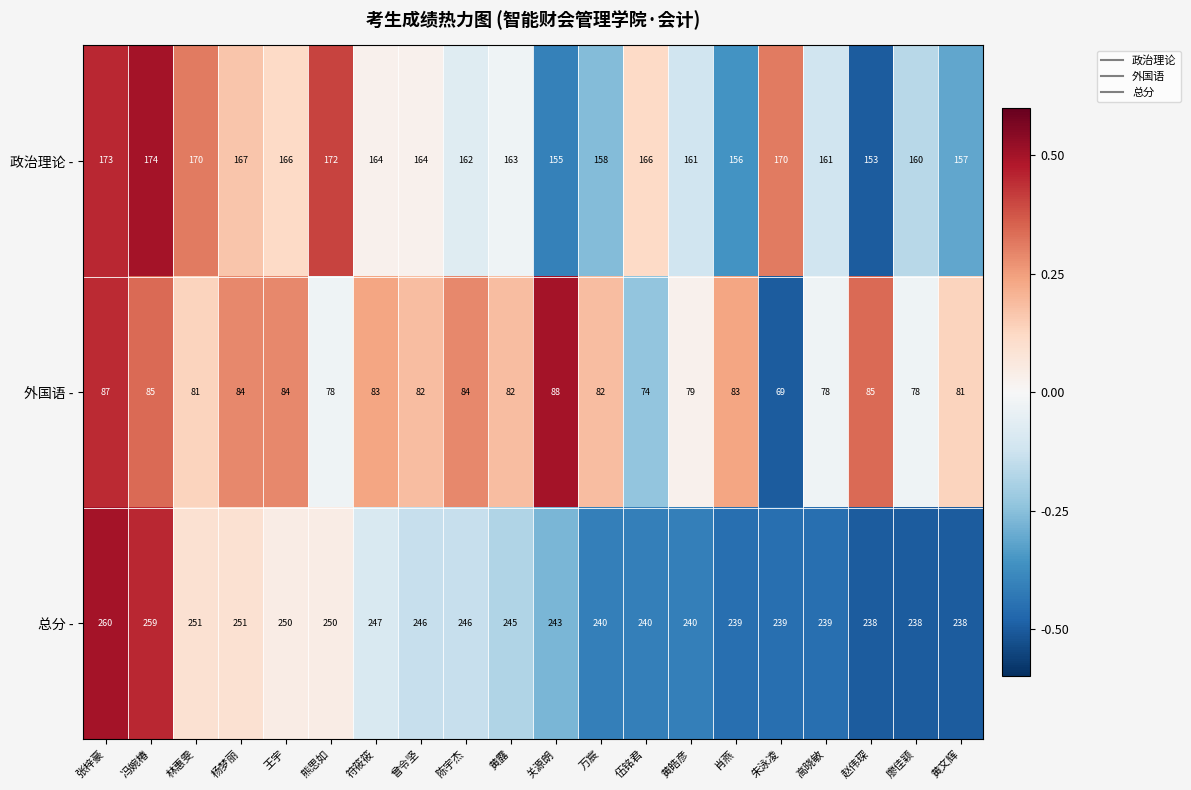

Rank the series by their maximum value, from lowest to highest.

外国语 -, 政治理论 -, 总分 -